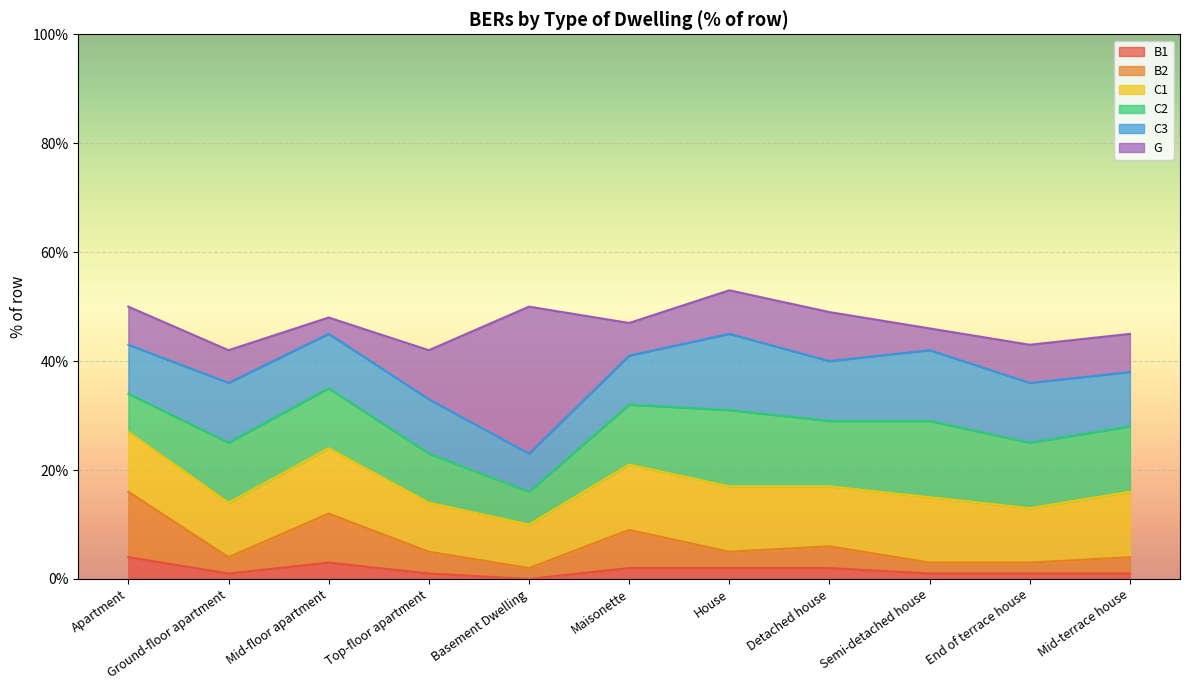

Which category has the lowest value in the G series?

Mid-floor apartment